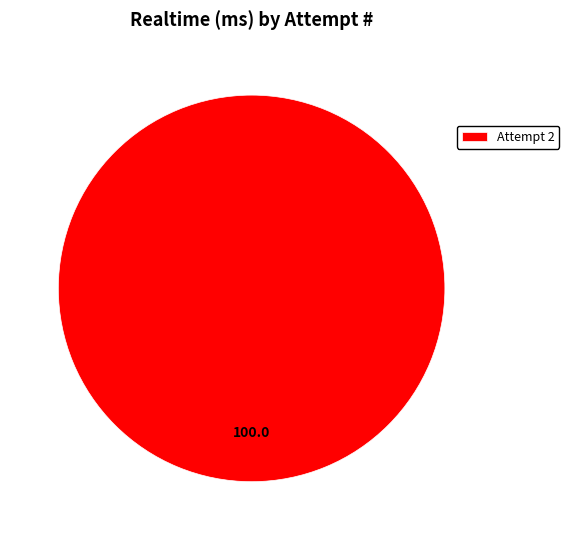

Count the number of slices in the pie.

1